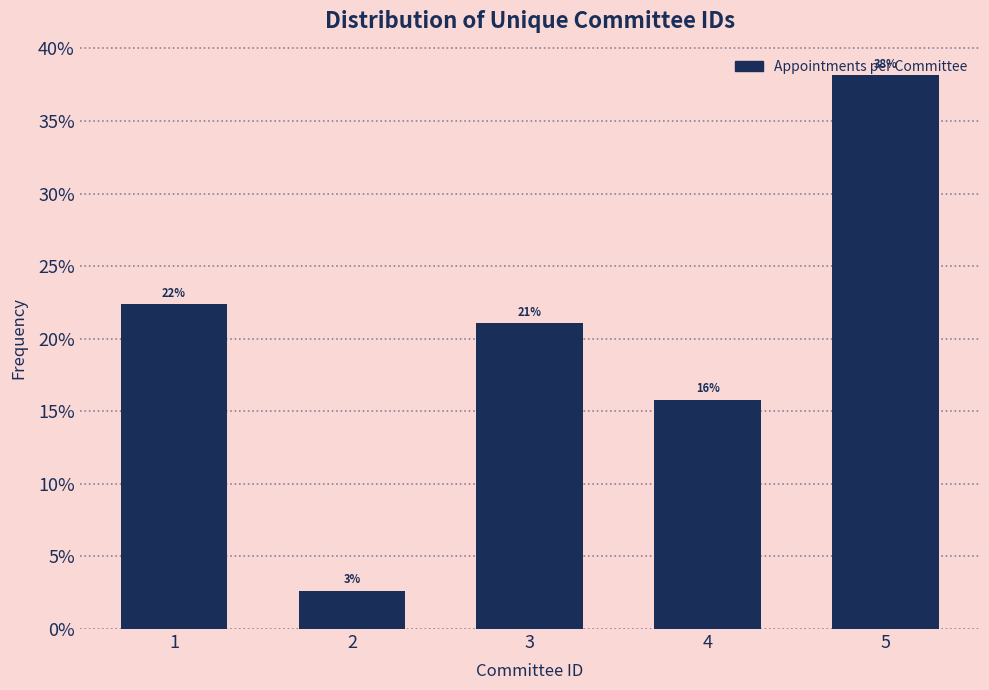

Does the chart contain any negative values?

No